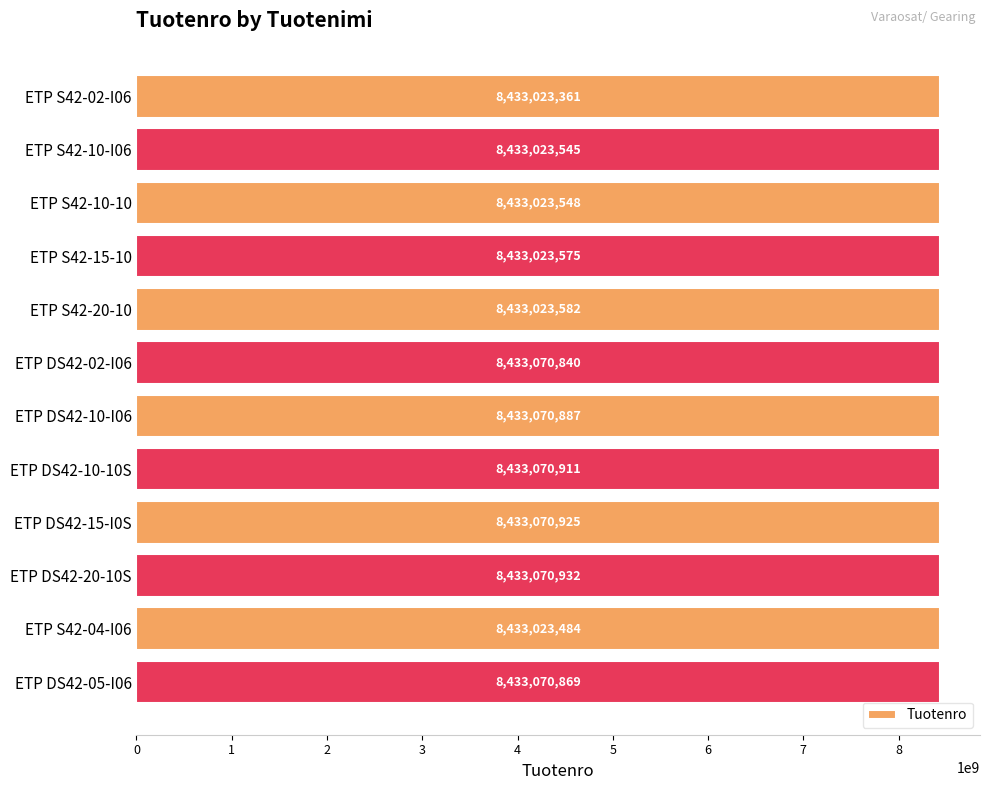

What is the difference between the maximum and minimum values?

47571